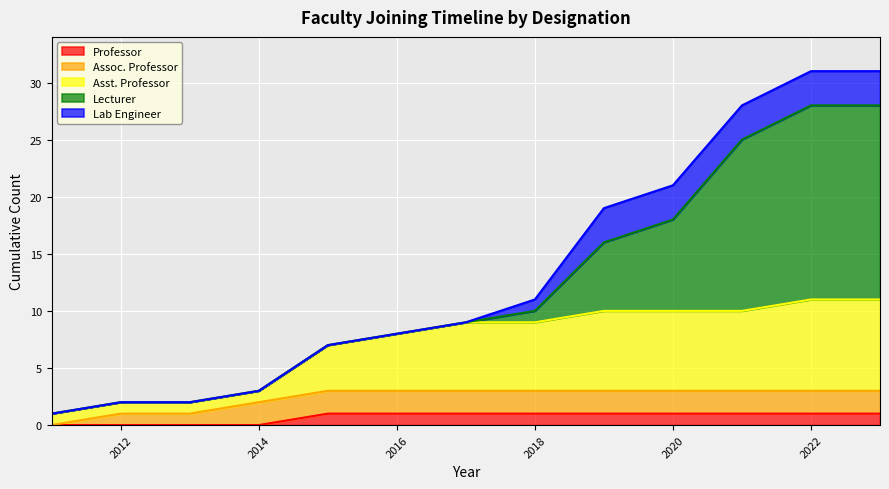

What is the total value across all series at 2020?

21